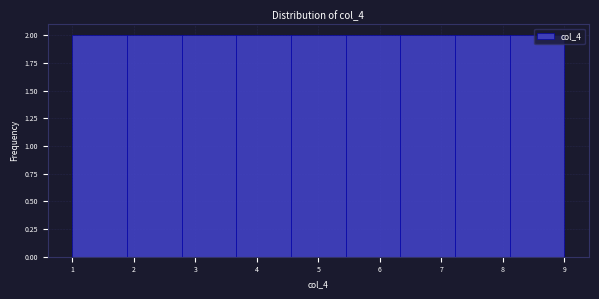

Reading left to right, transcribe this chart: for each bar, give the range it covers on the x-axis and its height. Neither the bar edges nor the heights are printed on the chart, so give them approximately, as read against the axes.

1.0 to 1.9: 2
1.9 to 2.8: 2
2.8 to 3.7: 2
3.7 to 4.6: 2
4.6 to 5.4: 2
5.4 to 6.3: 2
6.3 to 7.2: 2
7.2 to 8.1: 2
8.1 to 9.0: 2